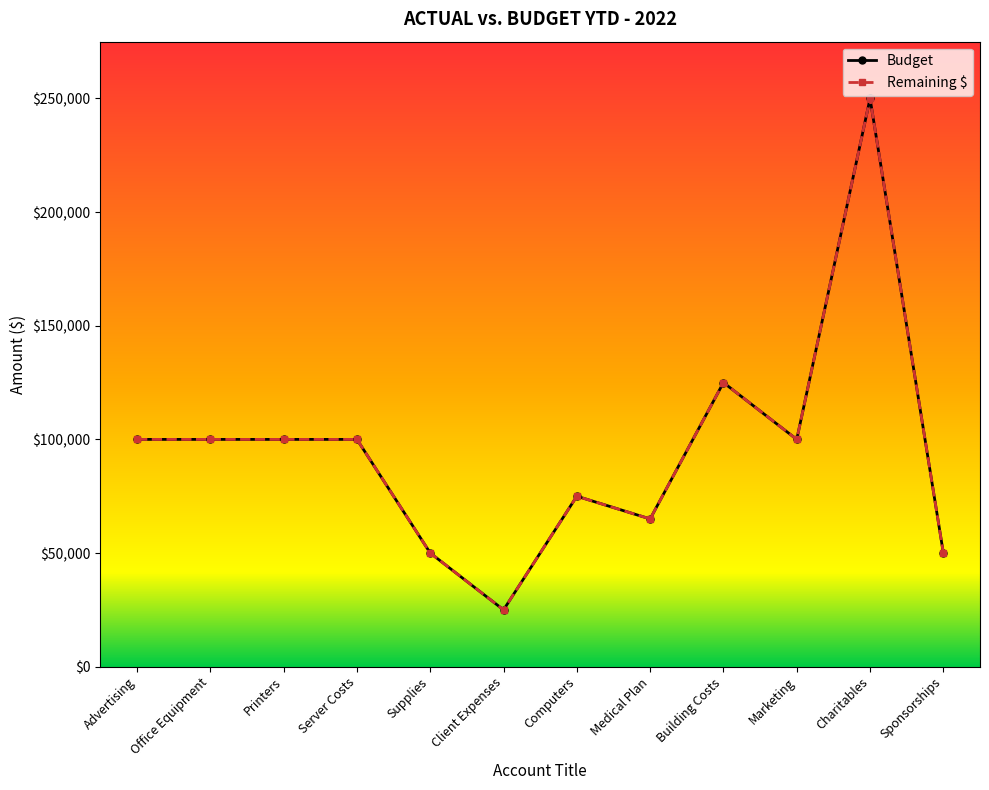

What is the average value of the Budget series?

95000